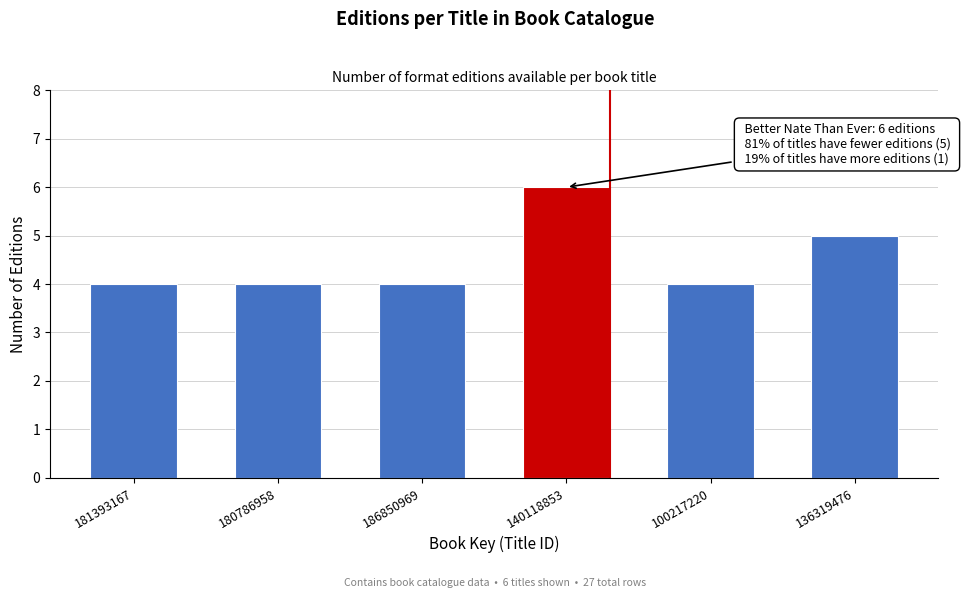

Reading left to right, what are all the values shown in this chart?

4	4	4	6	4	5